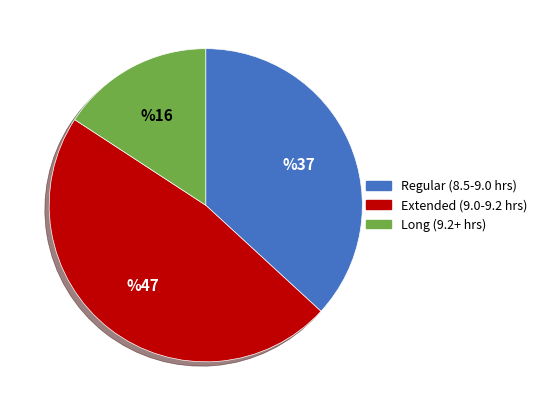

Does any single category account for the majority?

No